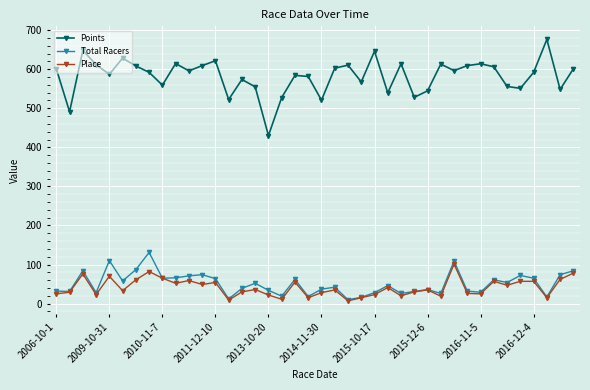

Which series has the largest range (max minus min)?

Points